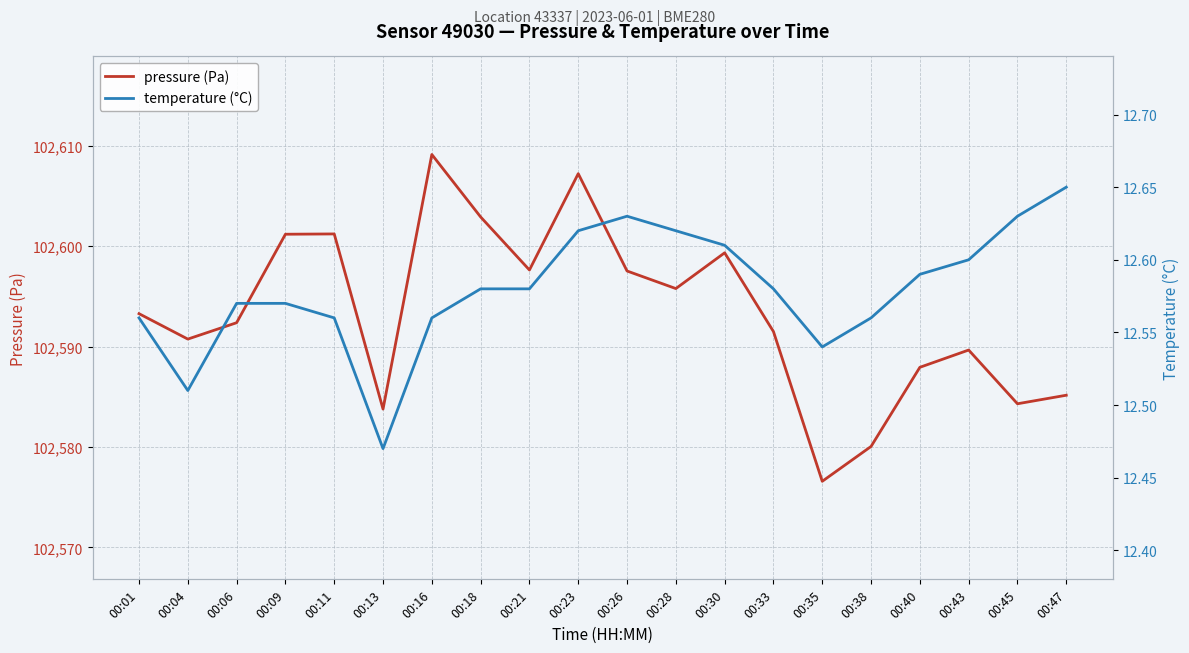

Is the value of pressure (Pa) at 00:16 greater than the value of temperature (°C) at 00:11?

Yes